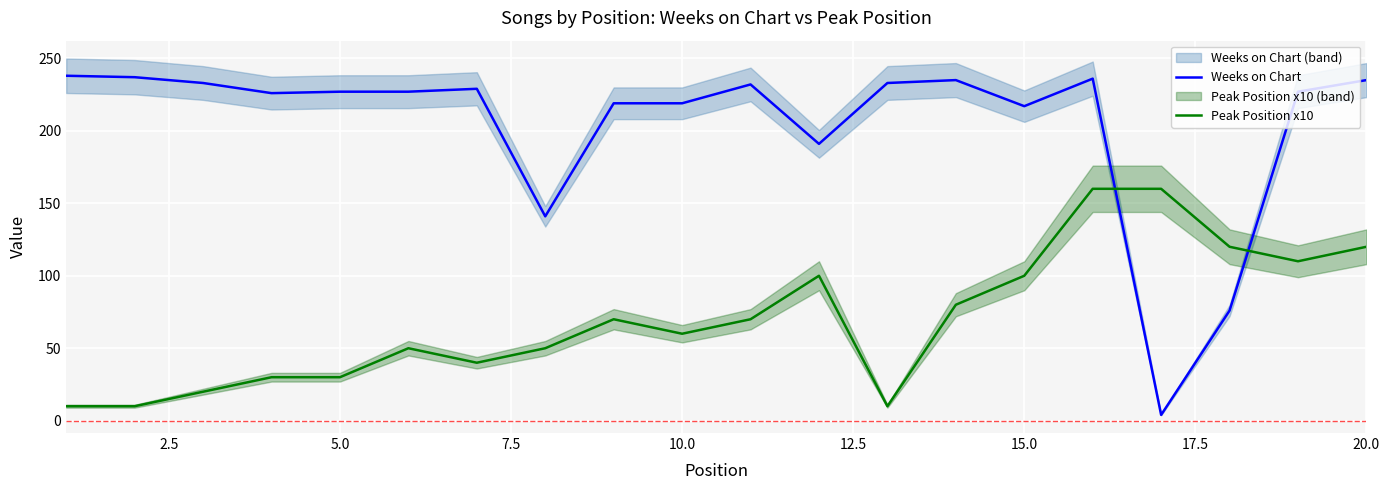

The value of Weeks on Chart at 5.0 is 227. True or false?

True